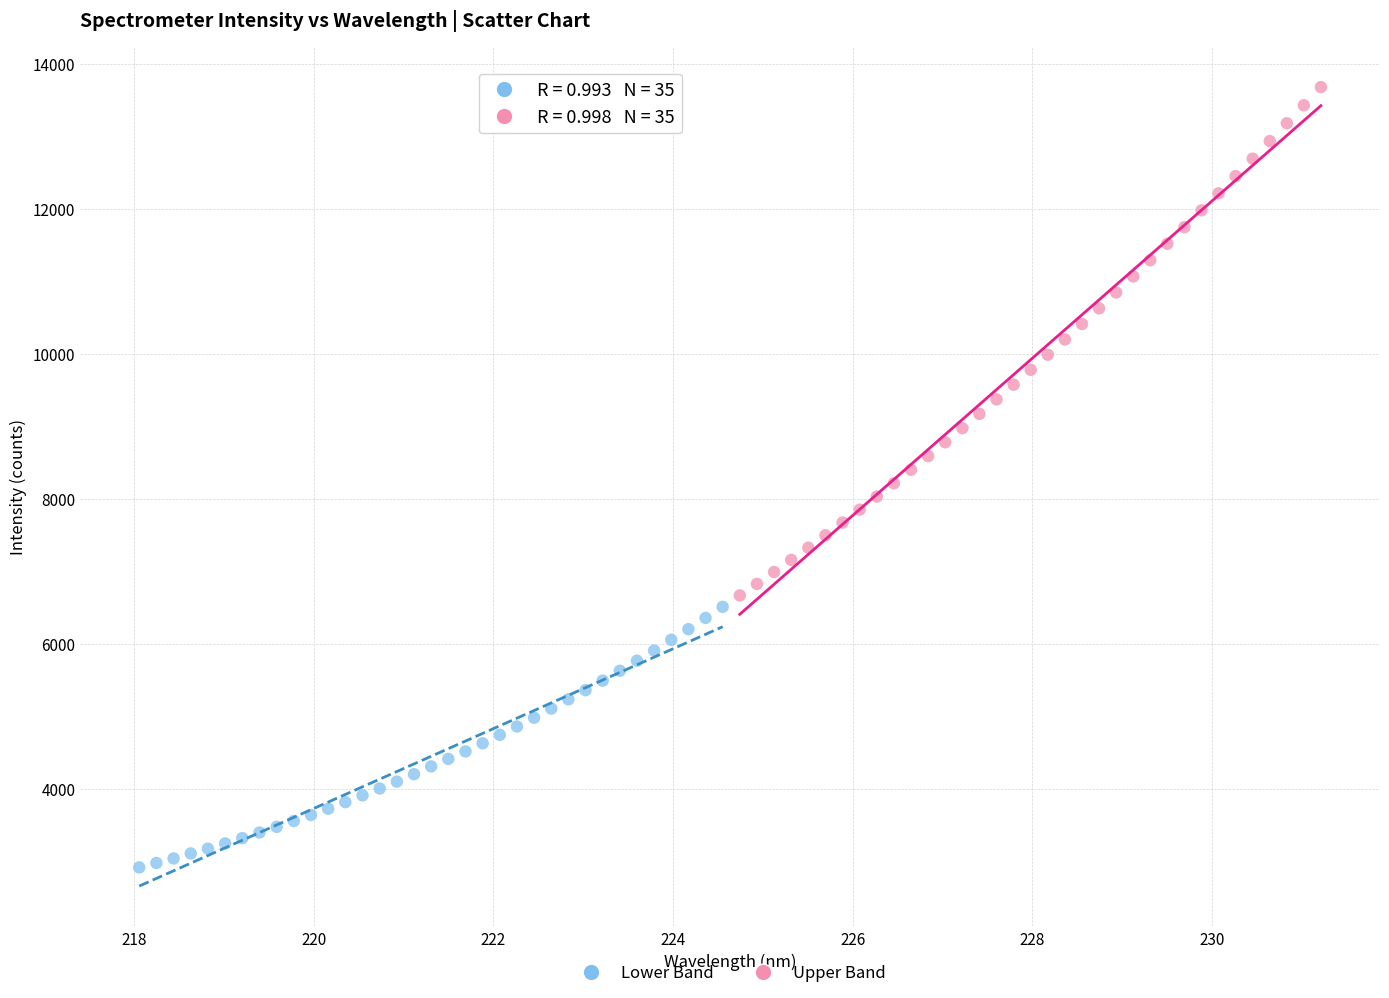

Which series contains the lowest Y value?

Lower Band